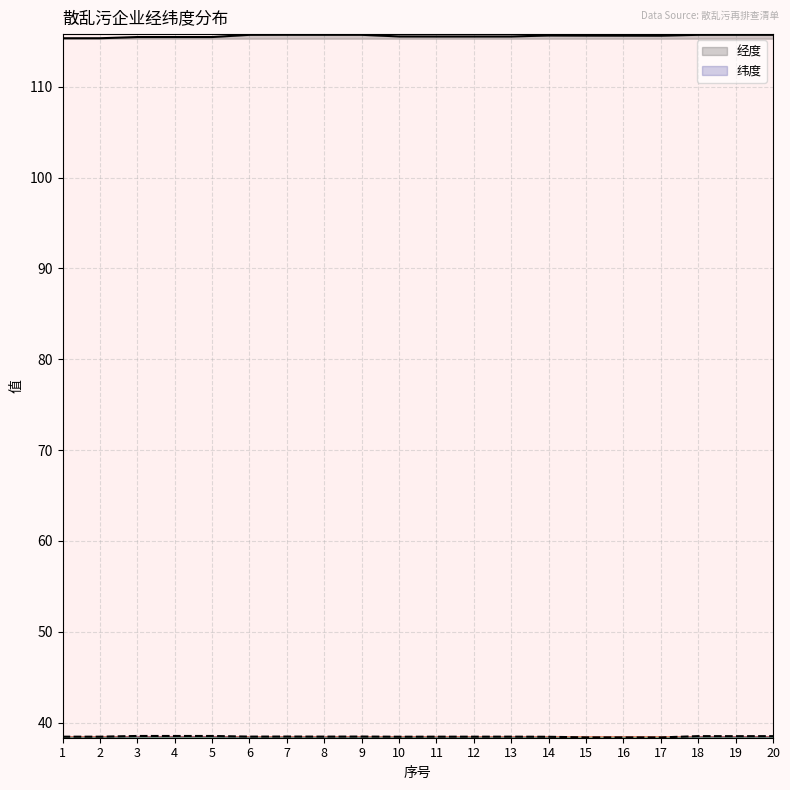

What is the greatest value displayed?

115.7